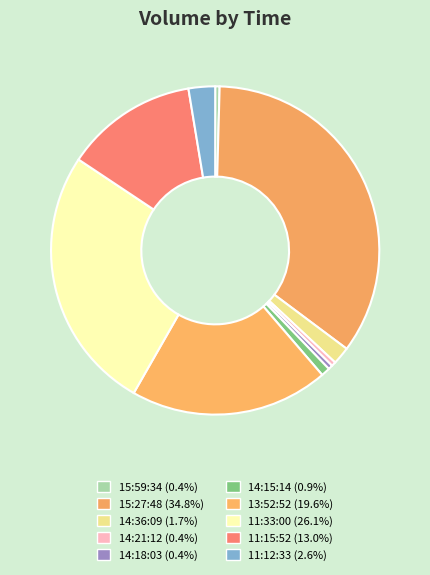

Approximately how many times larger is the value at 11:15:52 compared to 14:36:09?

7.5